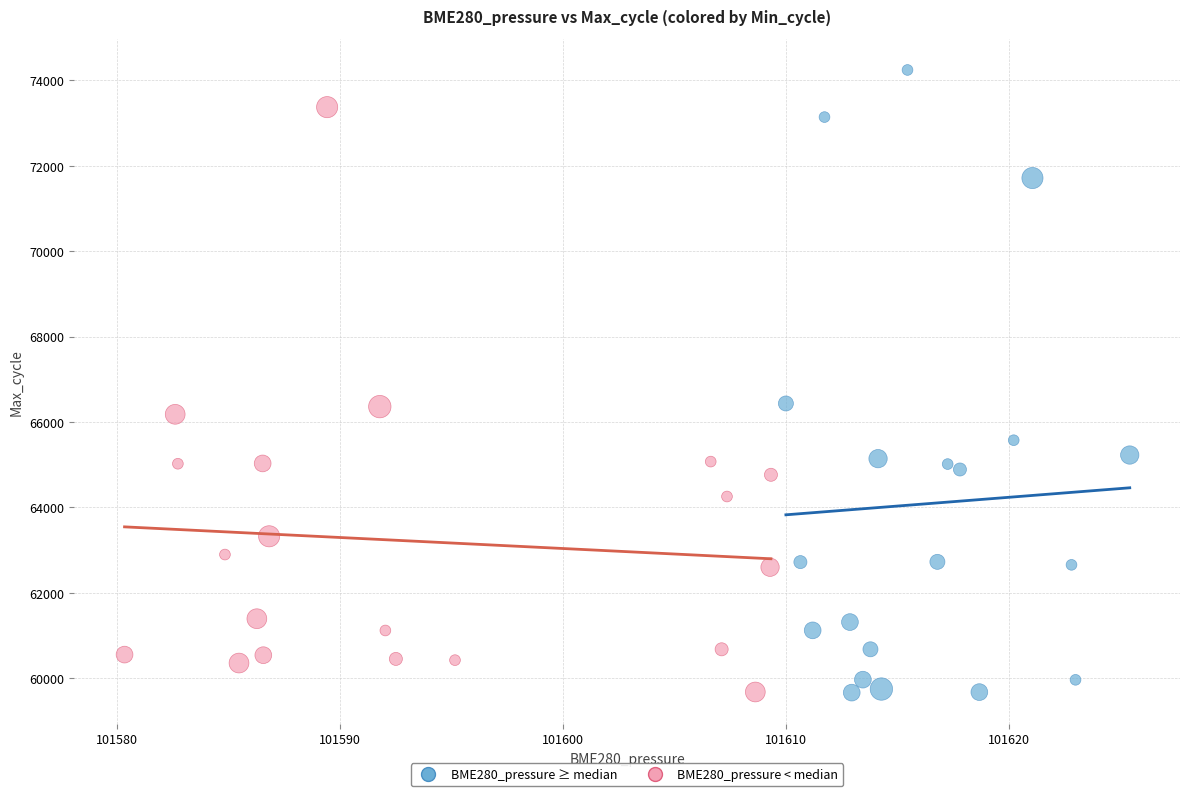

Which series has the largest Y range (max minus min)?

BME280_pressure ≥ median